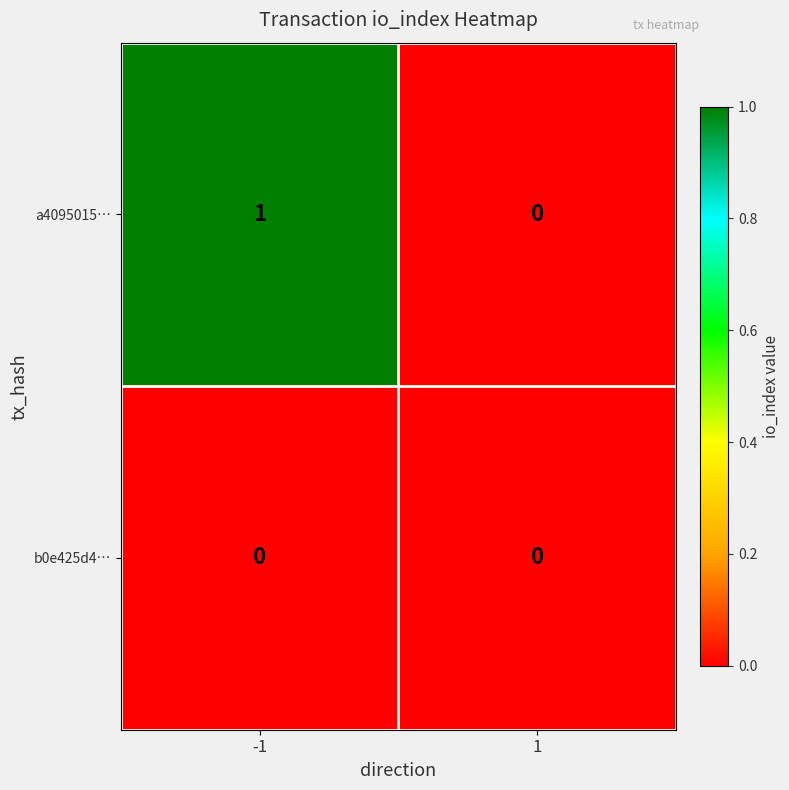

At which category is the sum across all series the highest?

-1